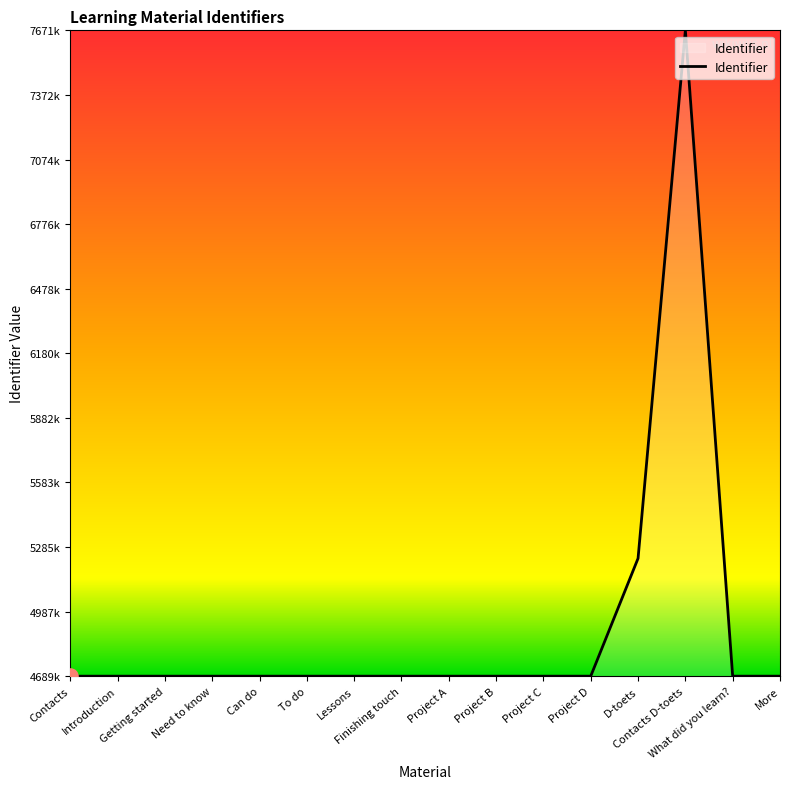

Does the chart have visible grid lines?

No